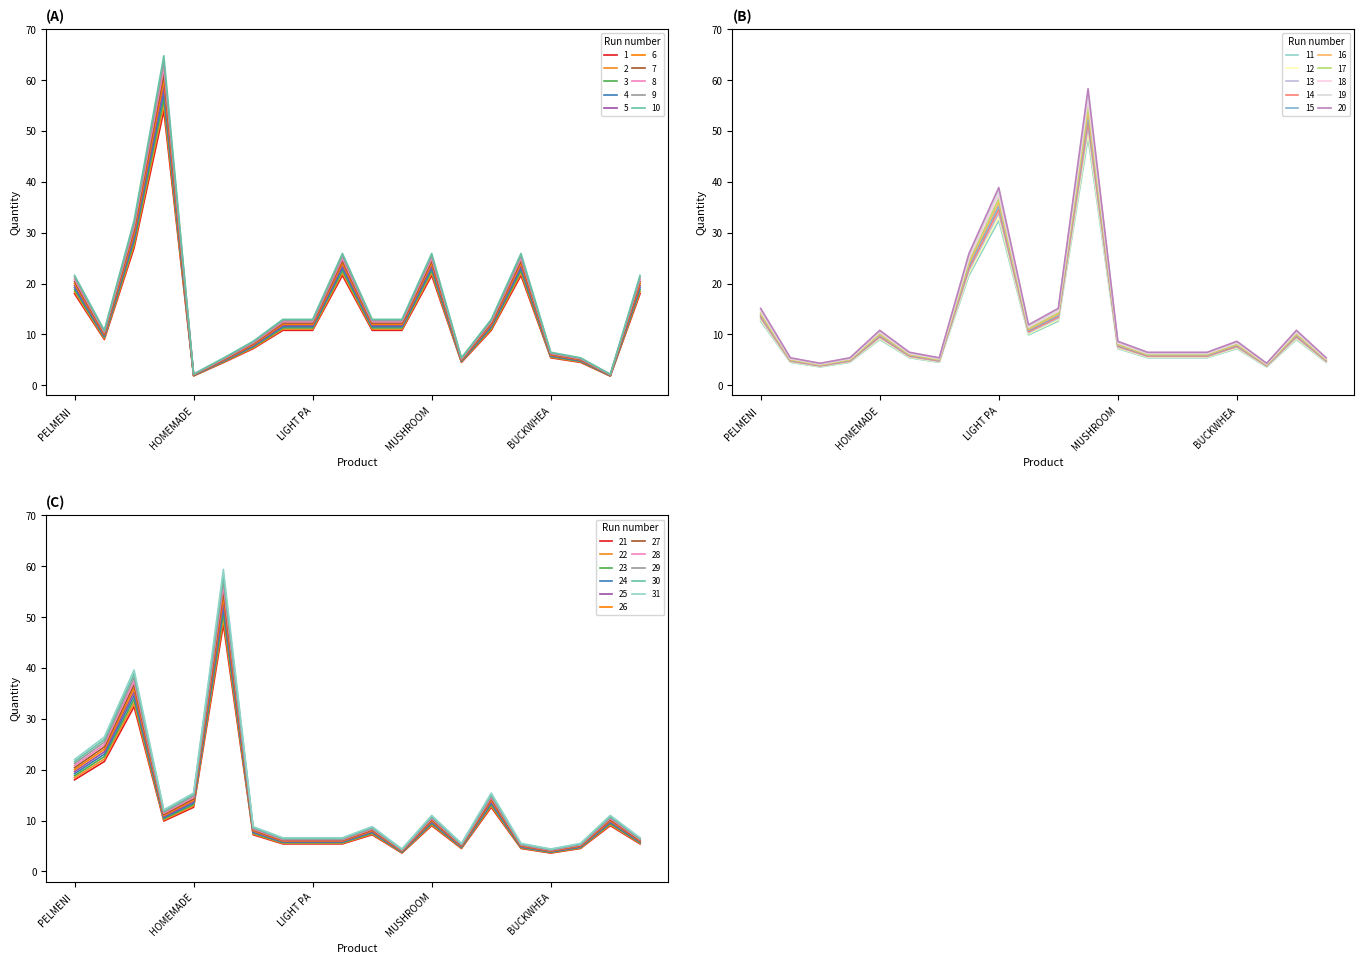

How many categories are shown in the chart?

20